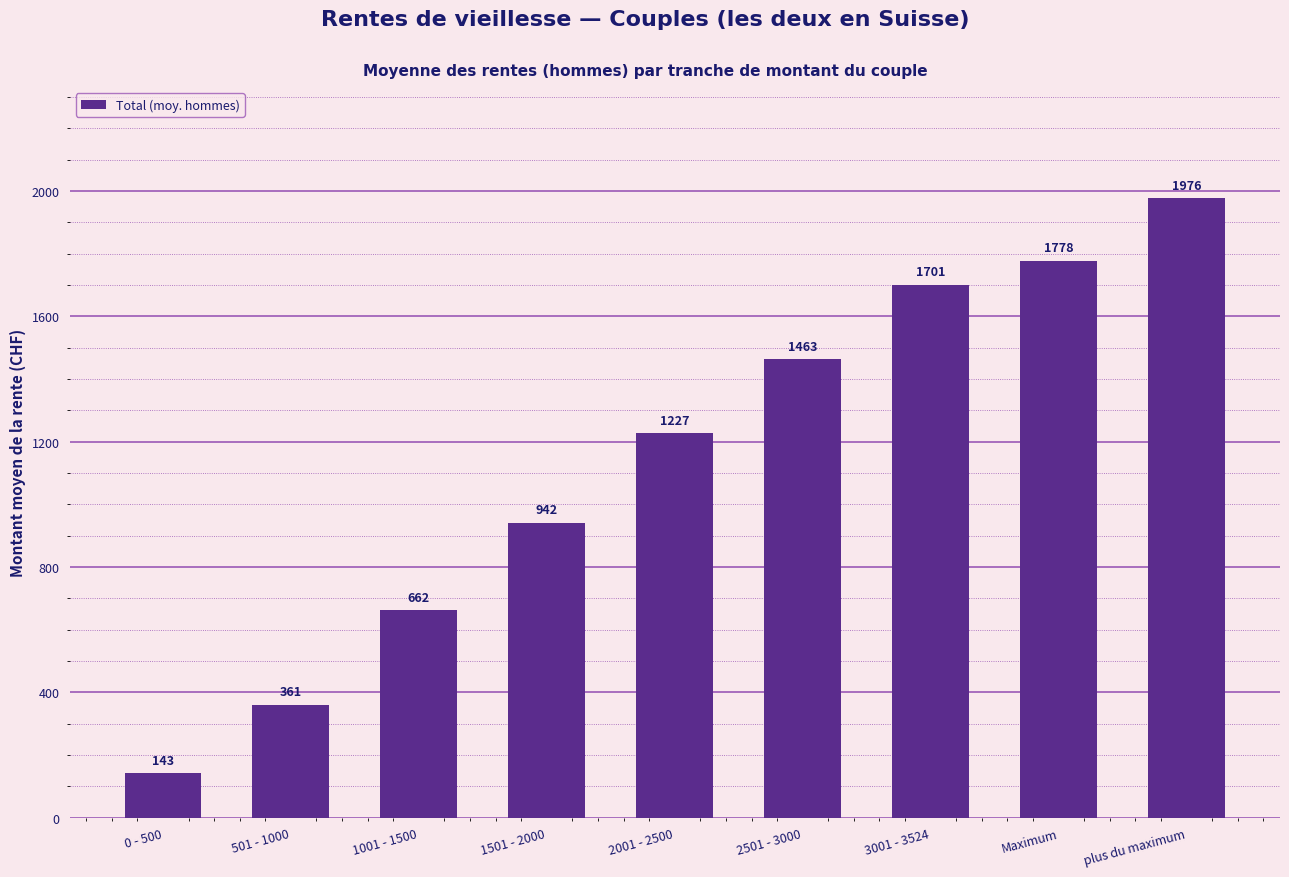

Reading right to left, what are all the values shown in this chart?

plus du maximum=1976	Maximum=1778	3001 - 3524=1701	2501 - 3000=1463	2001 - 2500=1227	1501 - 2000=942	1001 - 1500=662	501 - 1000=361	0 - 500=143